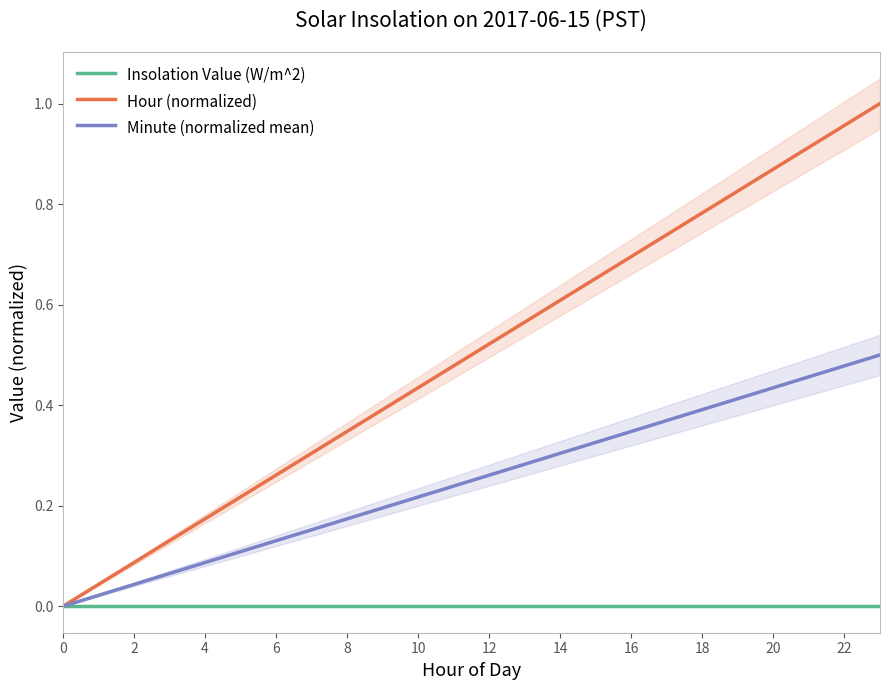

Is it true that Insolation Value (W/m^2) equals 0.0 at 20?

True